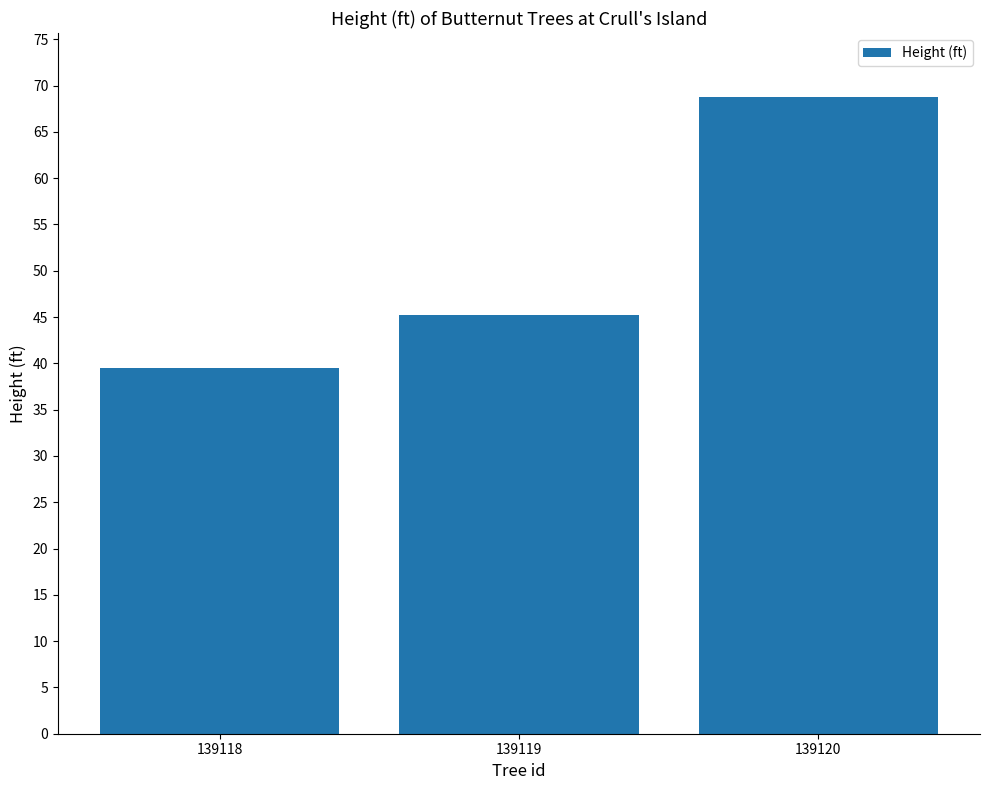

True or false: the data shows 45.2 at 139119.

True